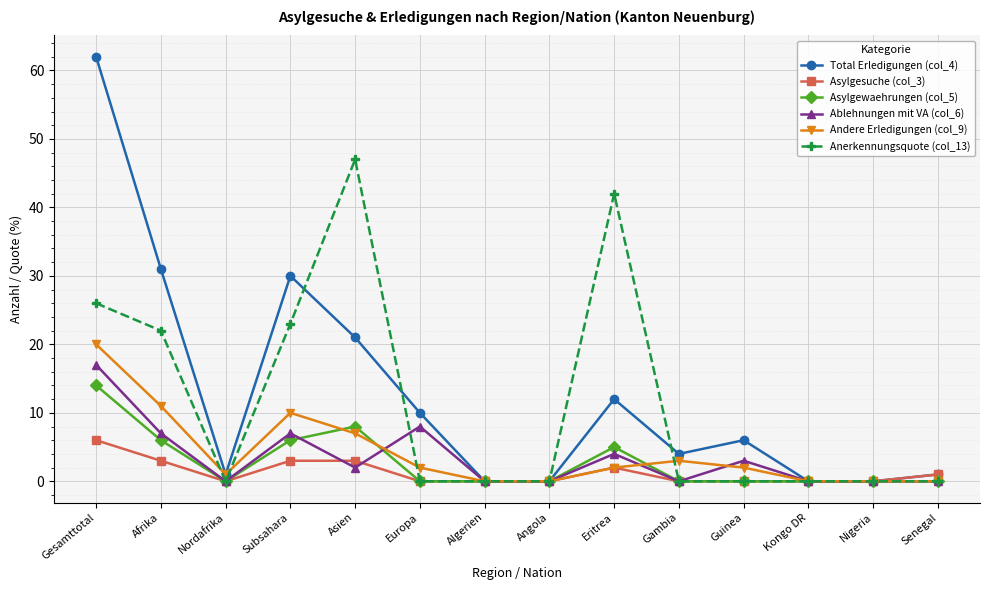

At which category does Asylgewaehrungen (col_5) reach its first local valley?

Nordafrika